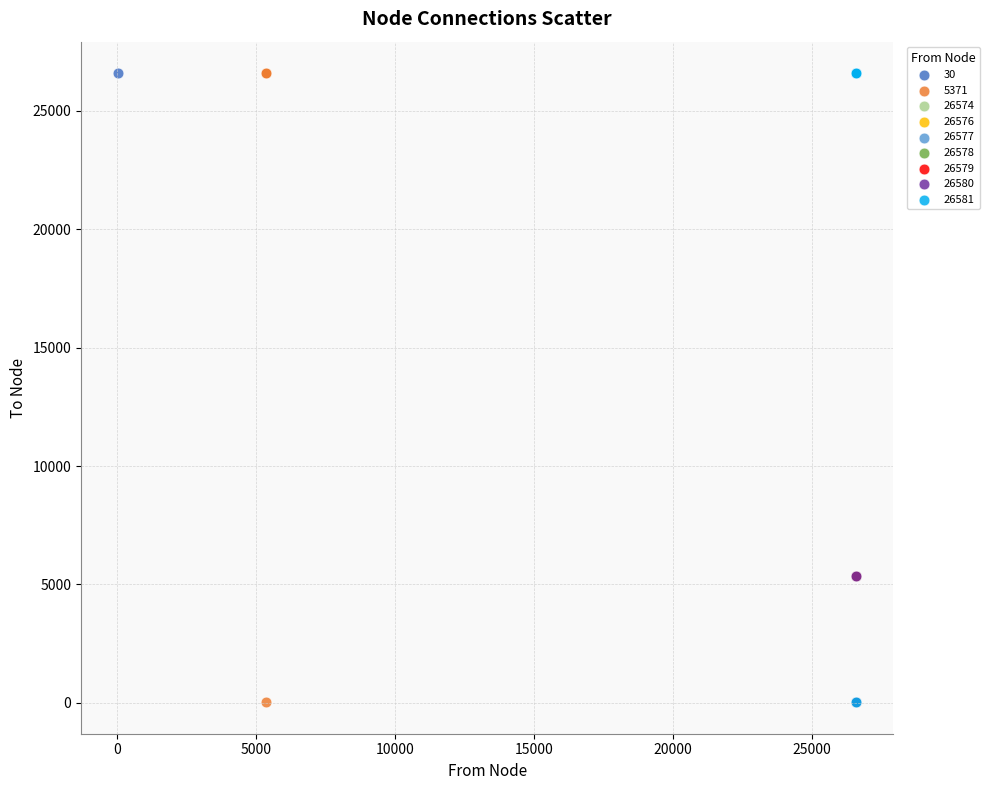

What are all the series names shown in the legend?

30, 5371, 26574, 26576, 26577, 26578, 26579, 26580, 26581